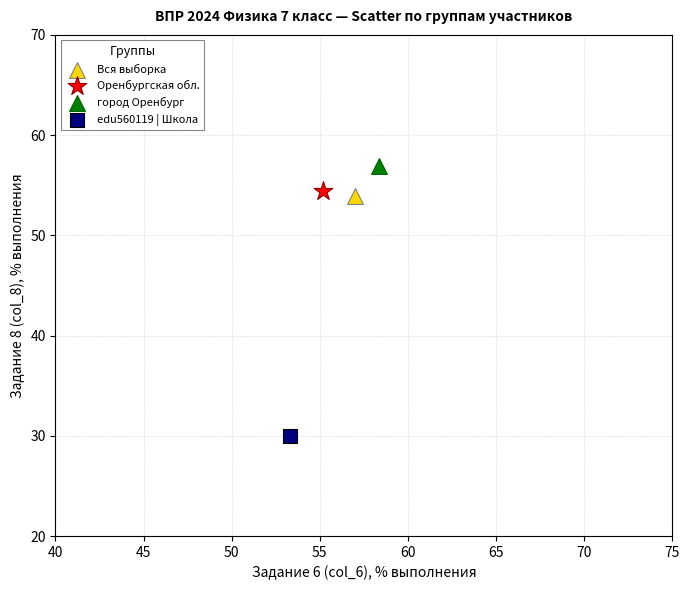

What are all the series names shown in the legend?

Вся выборка, Оренбургская обл., город Оренбург, edu560119 | Школа